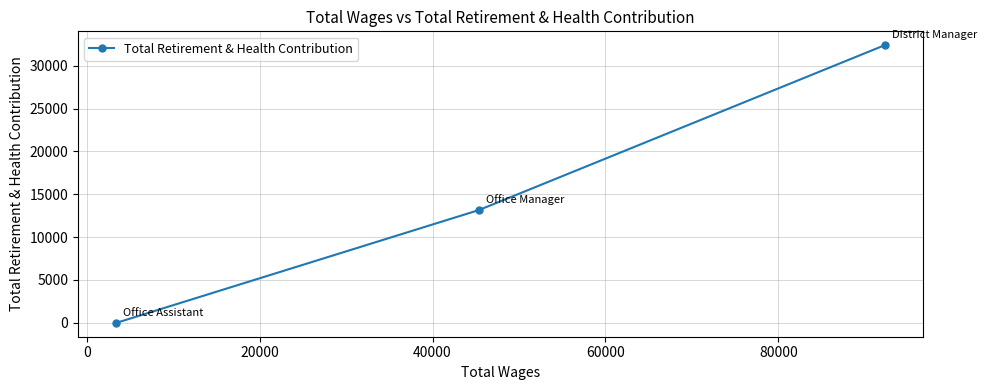

Reading right to left, transcribe all the data shown in this chart.

32385	13145	0